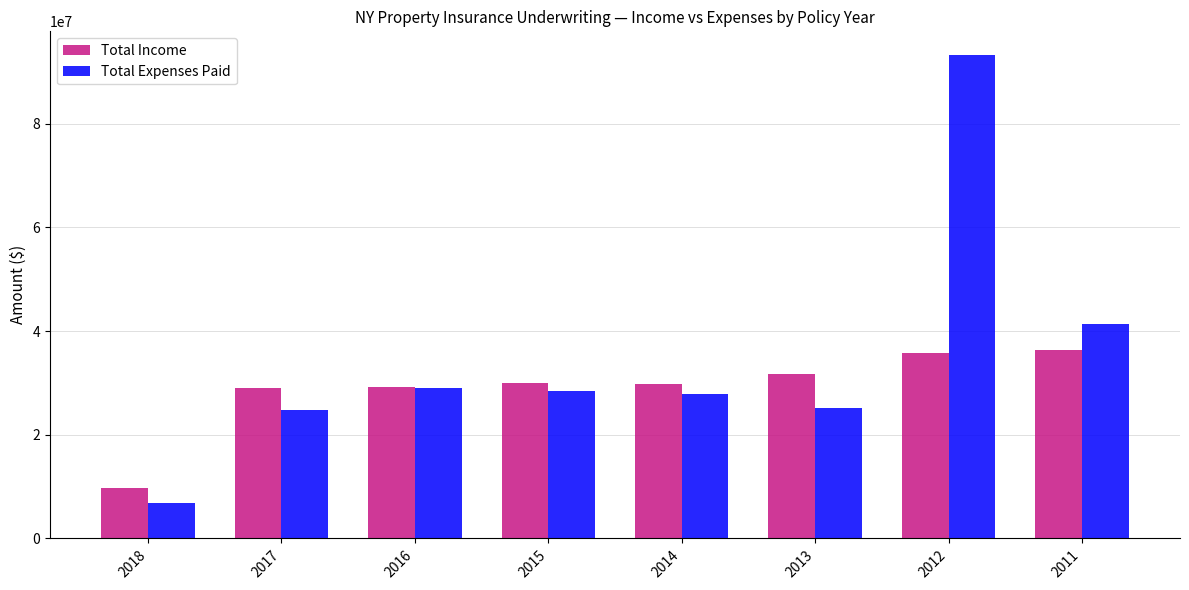

How many bars are there in total?

16